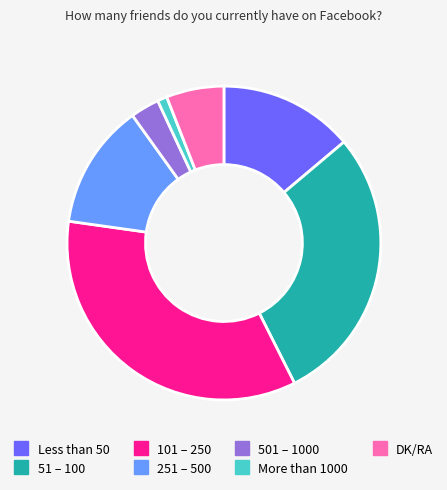

True or false: 51 – 100 accounts for 41% of the total.

False